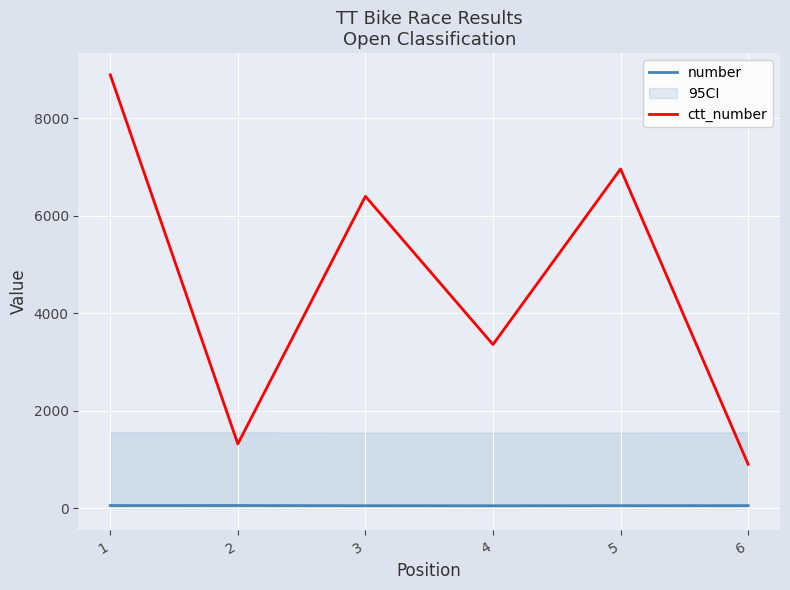

What is the minimum value for ctt_number?

906